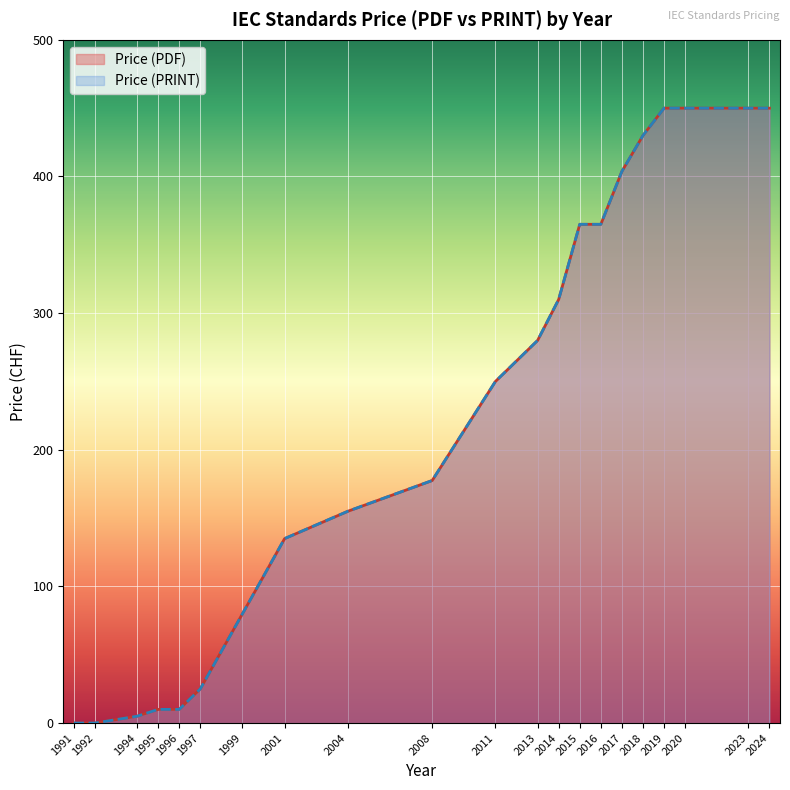

Which series has the largest total across all categories?

Price (PDF)